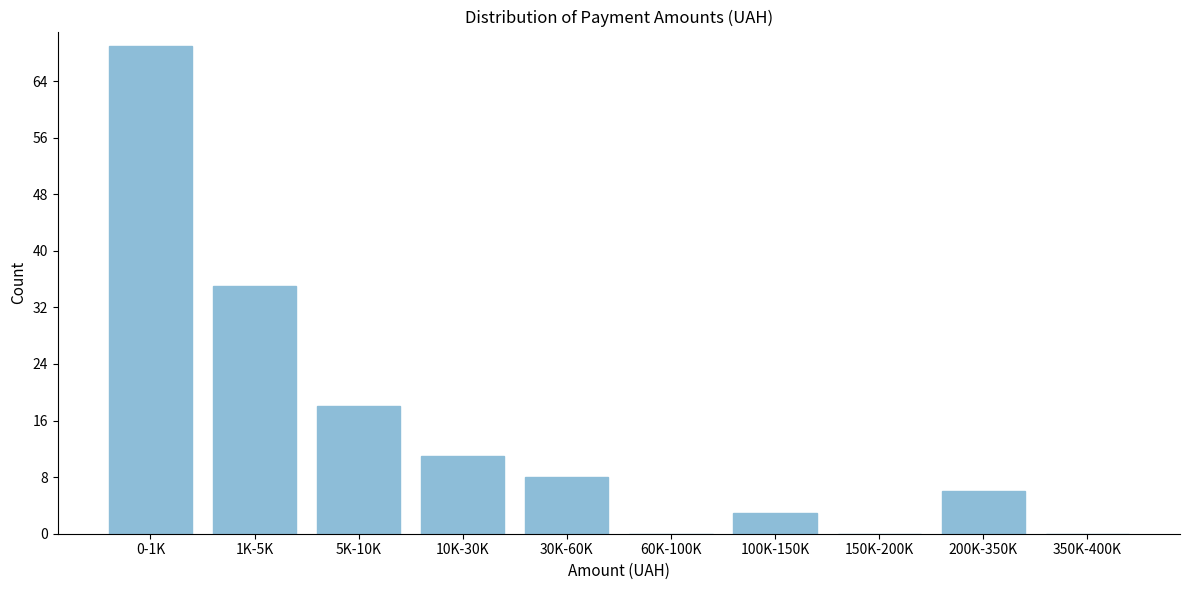

Reading left to right, what are all the values shown in this chart?

0-1K=69	1K-5K=35	5K-10K=18	10K-30K=11	30K-60K=8	60K-100K=0	100K-150K=3	150K-200K=0	200K-350K=6	350K-400K=0